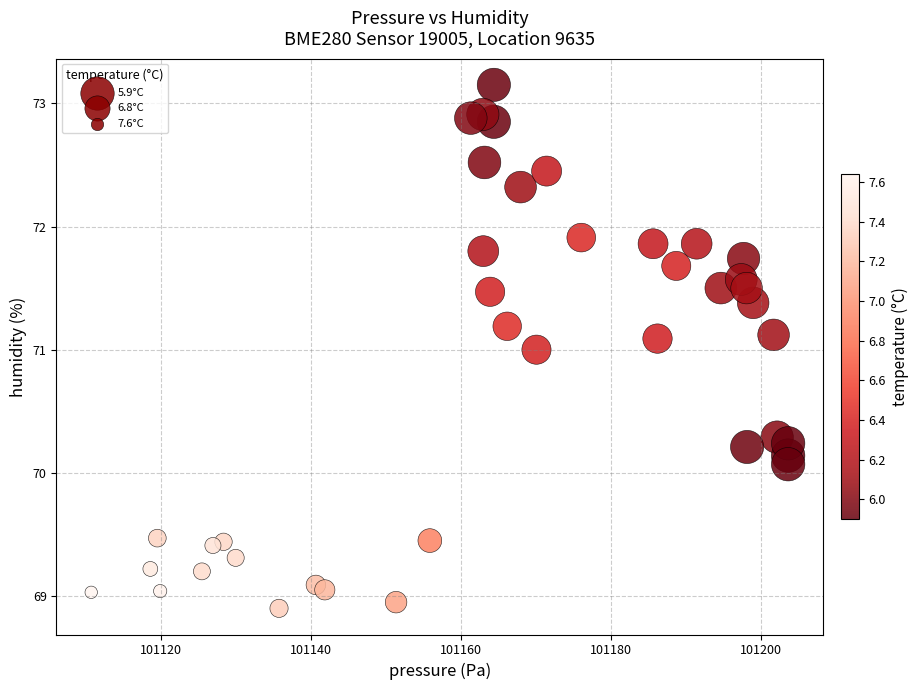

What is the range of X values (max minus min)?

92.9